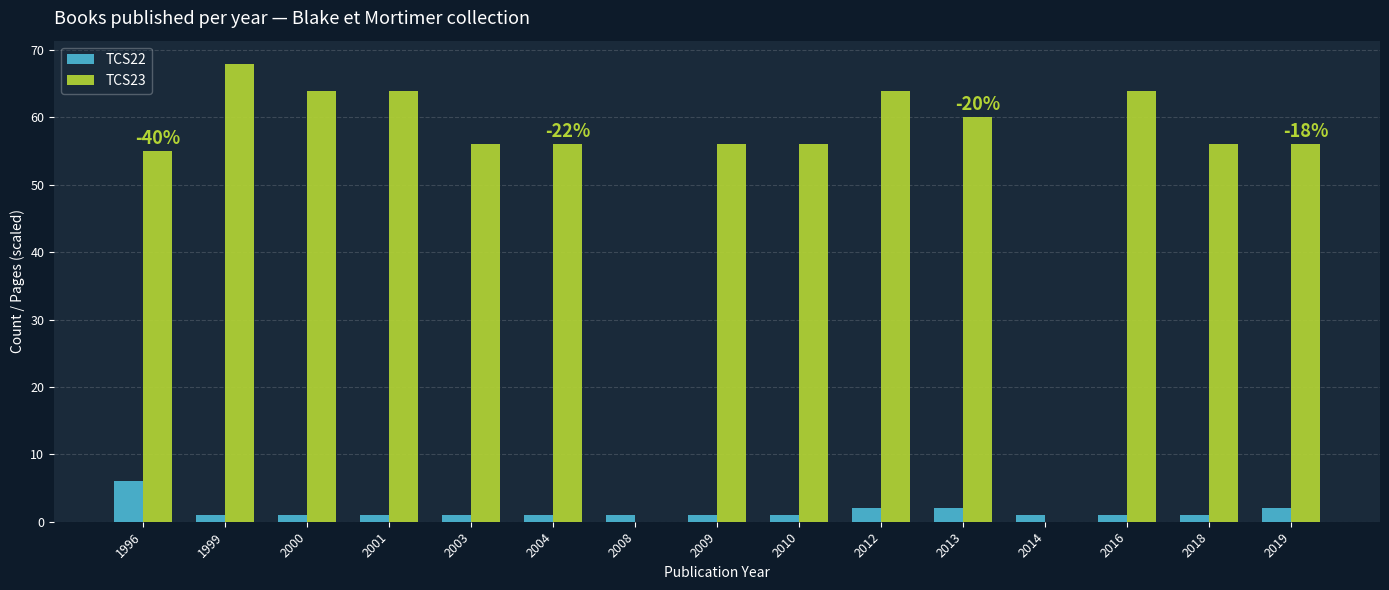

True or false: TCS23 has a value of 56 at 2018.

True